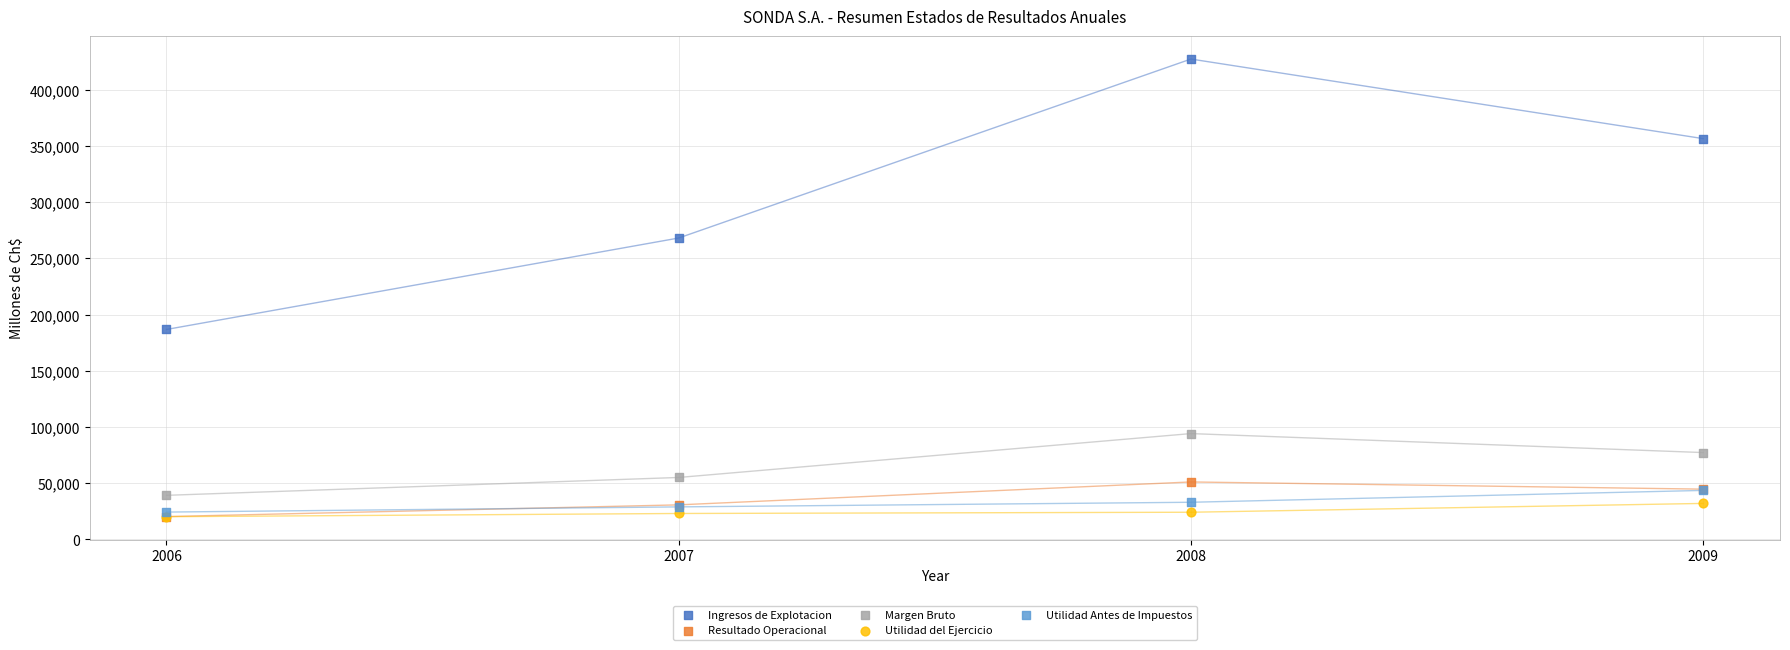

Across all series, what Y value is closest to 223744?

186761.2